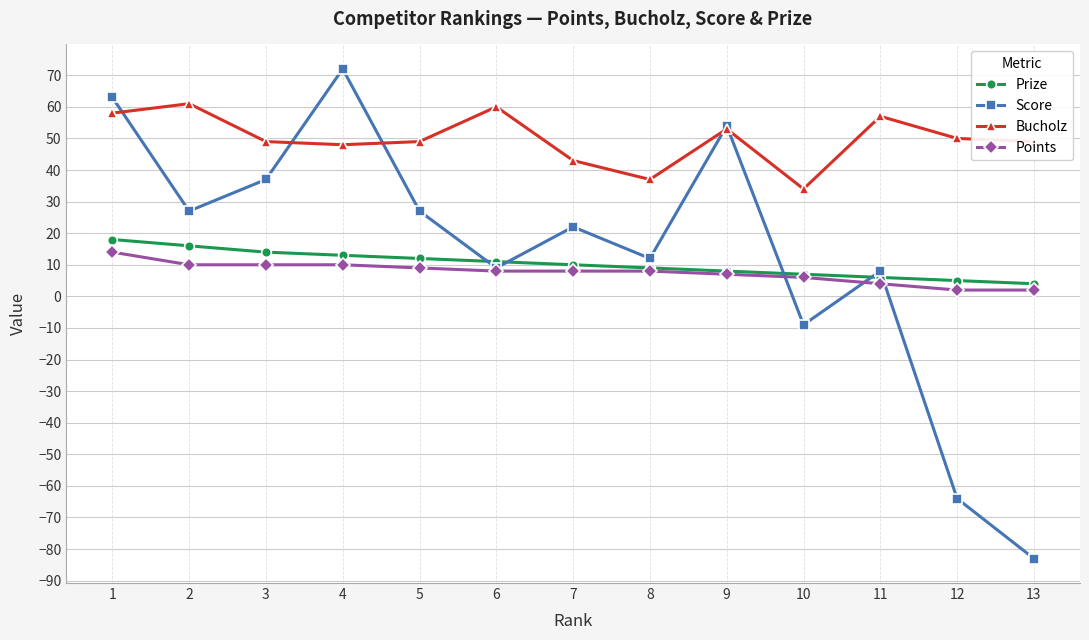

How many categories are shown in the chart?

13